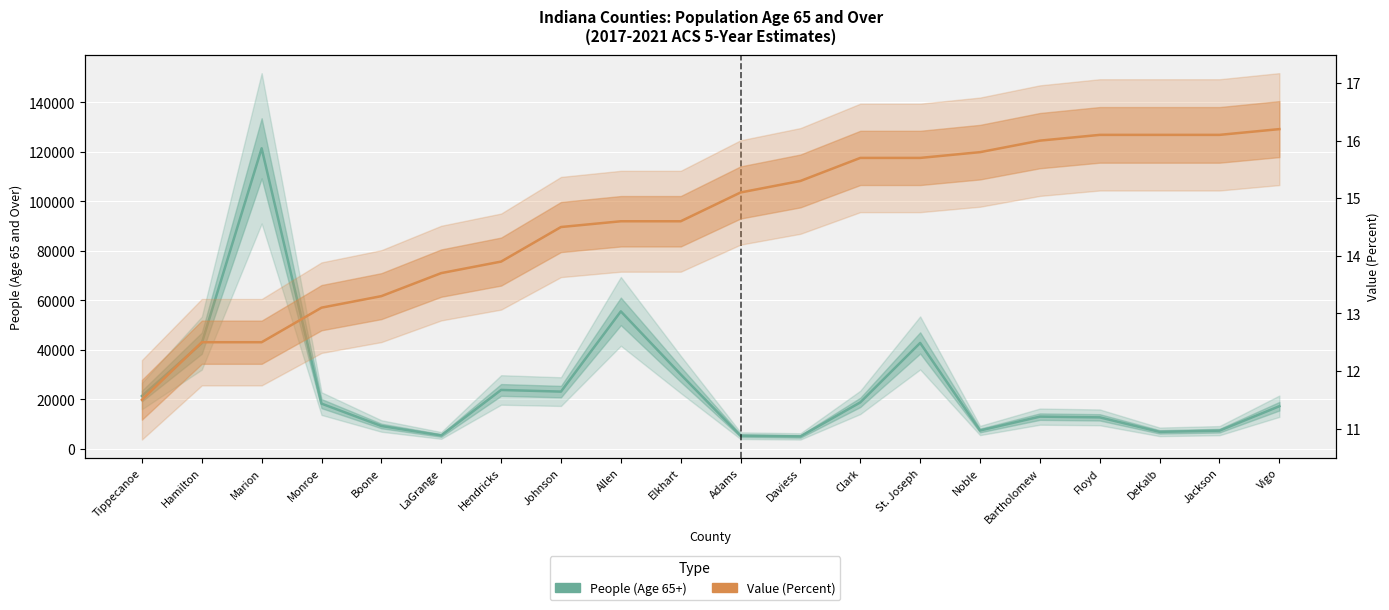

Count the number of data series in this chart.

2